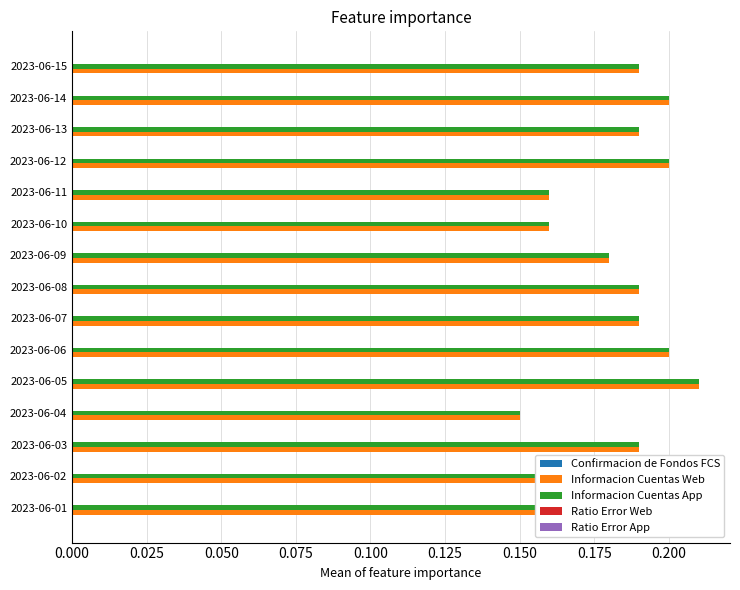

At how many categories does at least one series exceed 0?

15